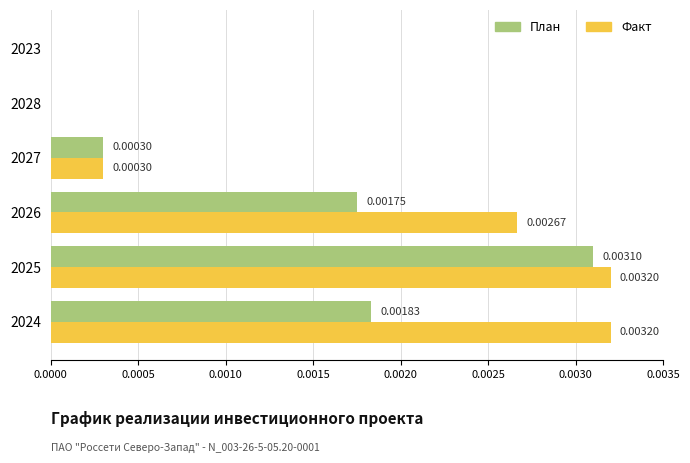

Between 2026 and 2023, which series saw the biggest shift?

Факт